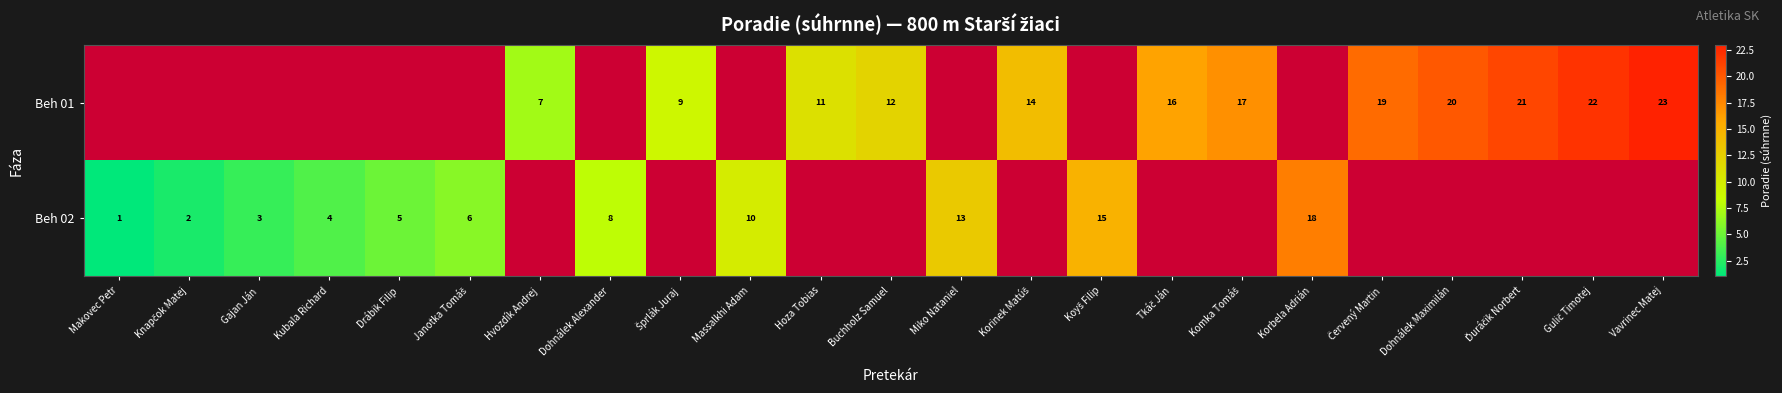

True or false: Beh 02 has a value of 1 at Makovec Petr.

True